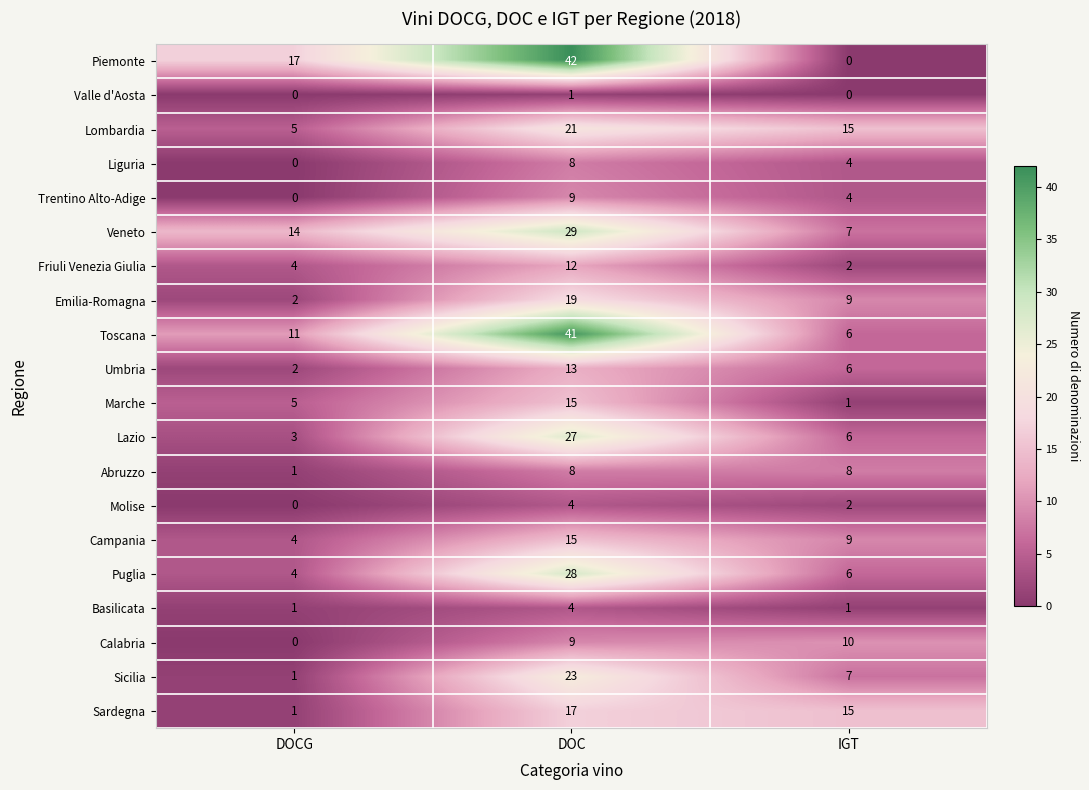

What is the sum of the Piemonte values at IGT and DOC?

42